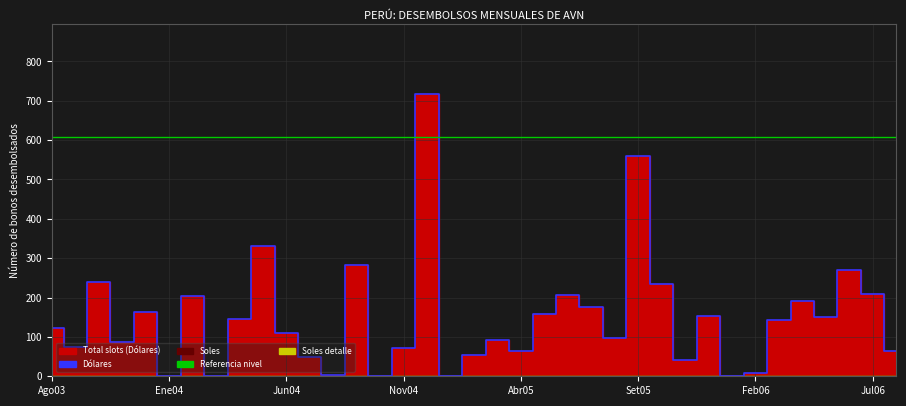

True or false: the data has more than 2 interior local peaks.

True